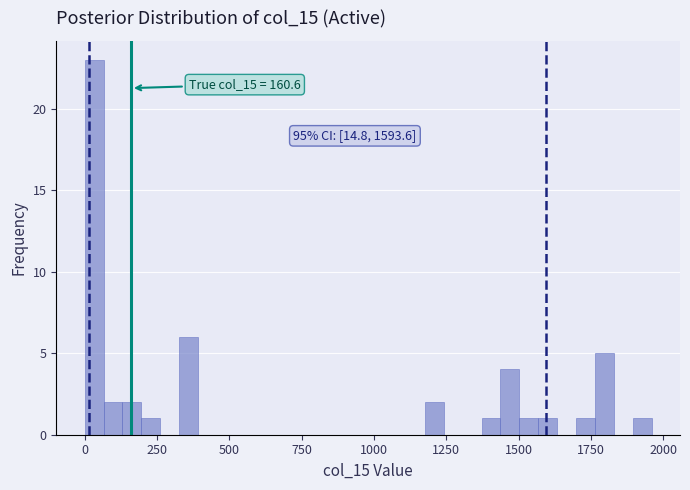

Around what value on the x-axis is the tallest bar? Give the approximate position of its centre, as read against the axis.

50